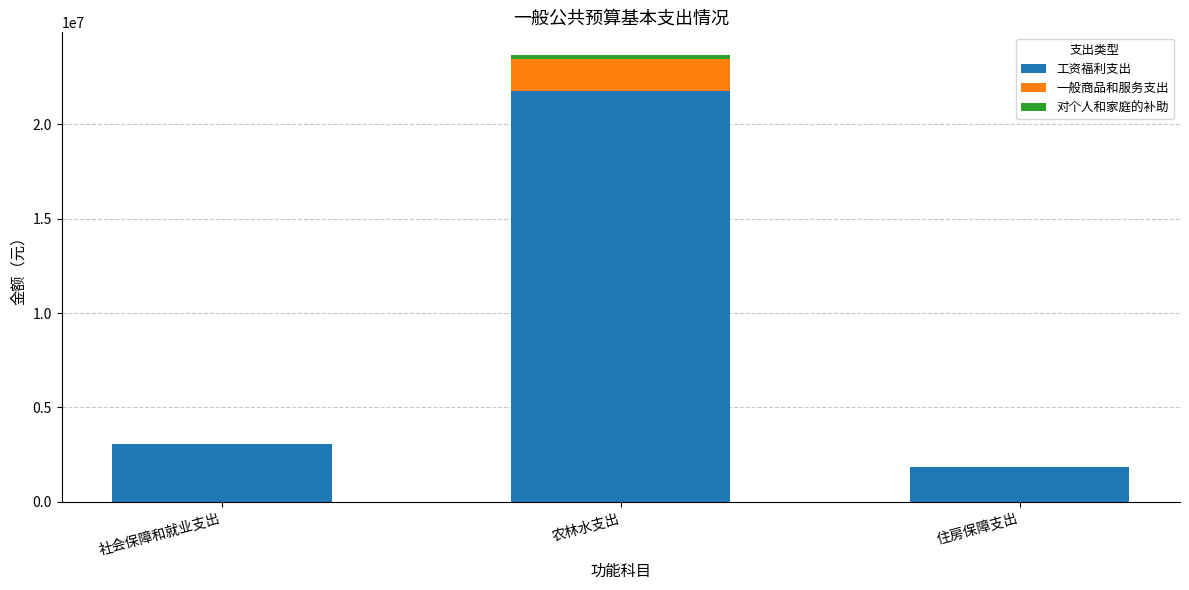

What is the sum of all 工资福利支出 values?

26661964.9